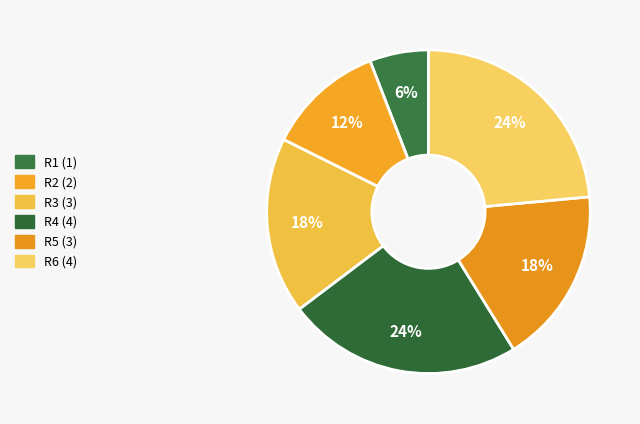

To the nearest percent, what percentage of the pie is R5?

18%